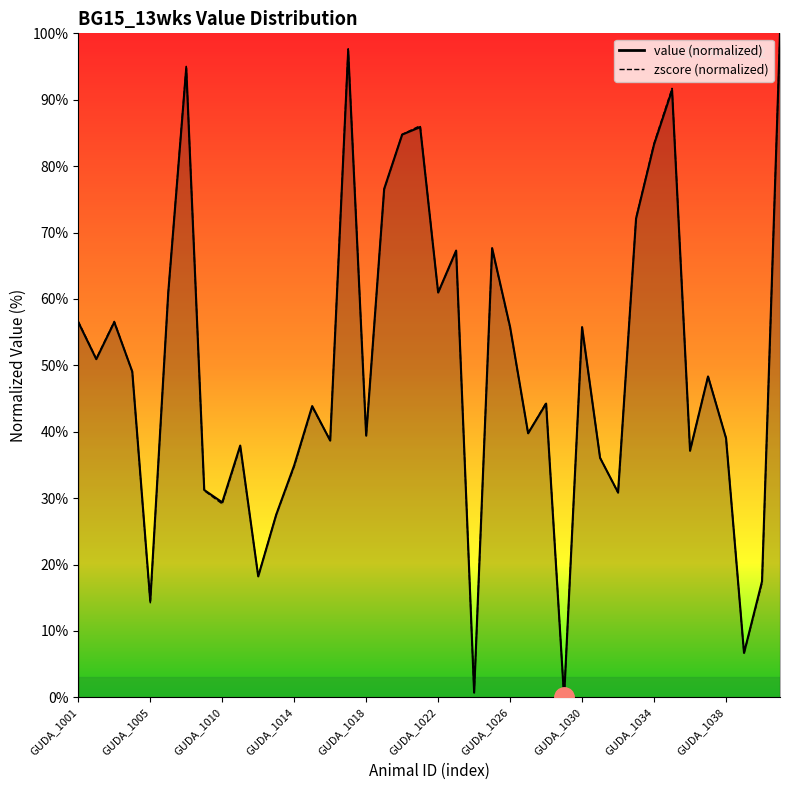

What is the difference between the second highest and minimum values in the value series?

97.4